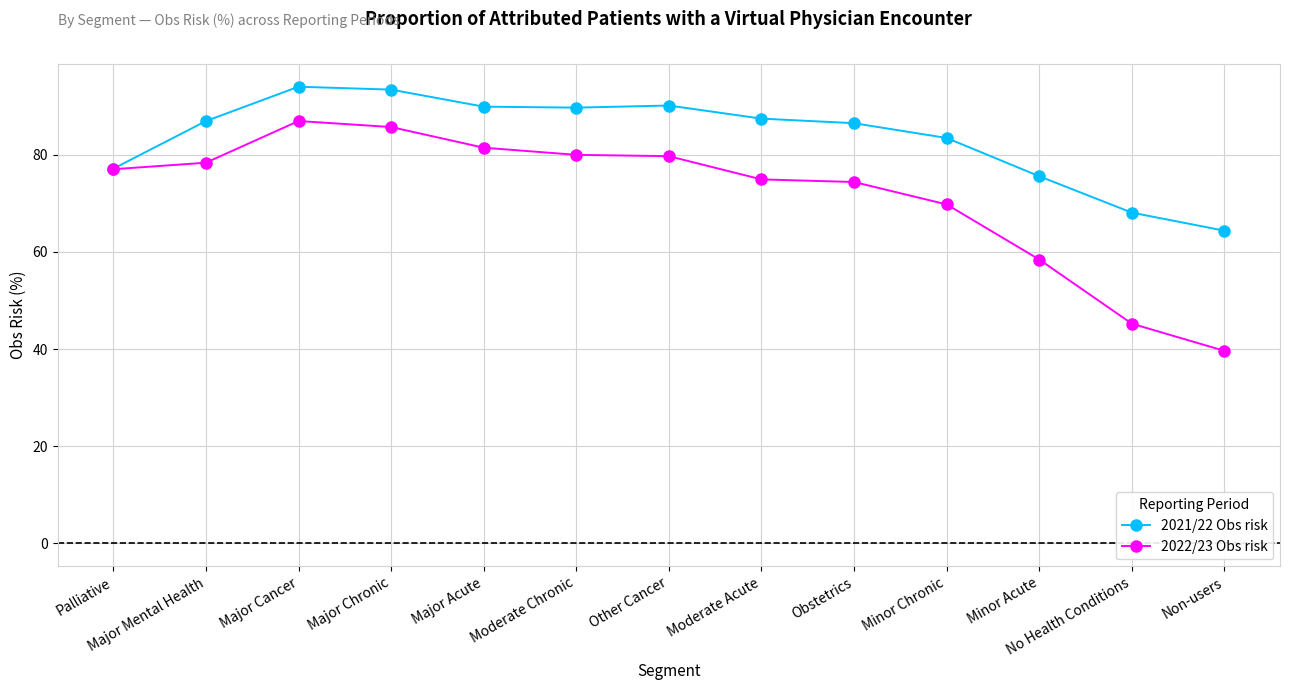

Where is 2022/23 Obs risk nearest to the value 63?

Minor Acute